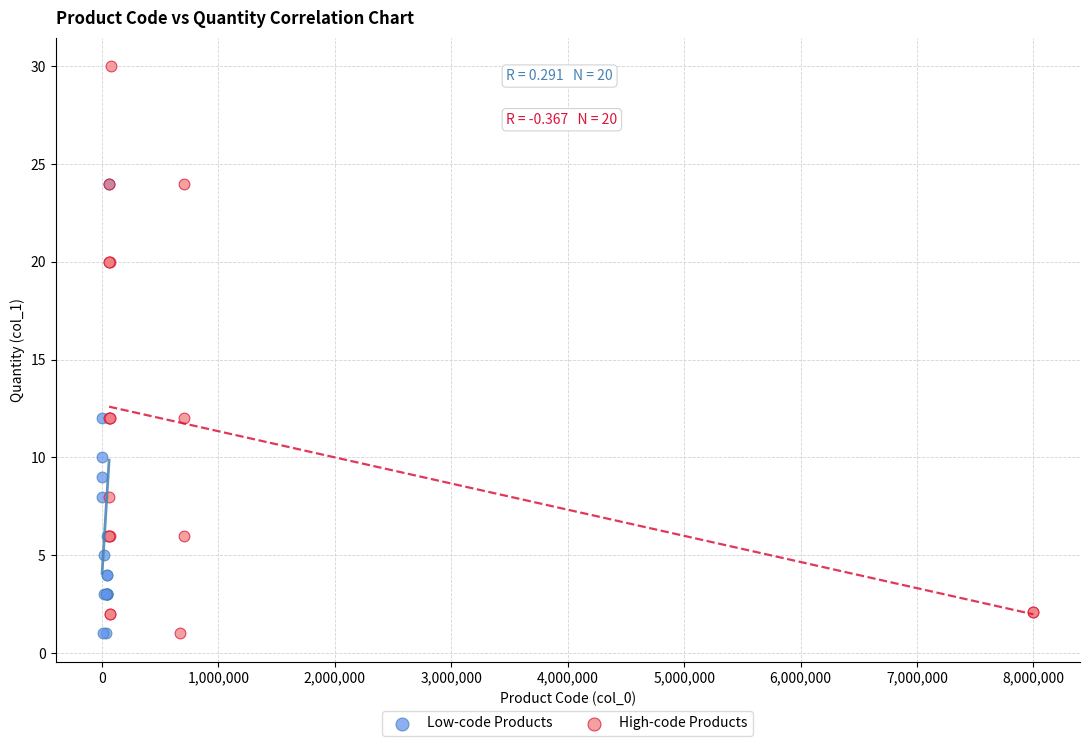

Which series has the largest Y range (max minus min)?

High-code Products